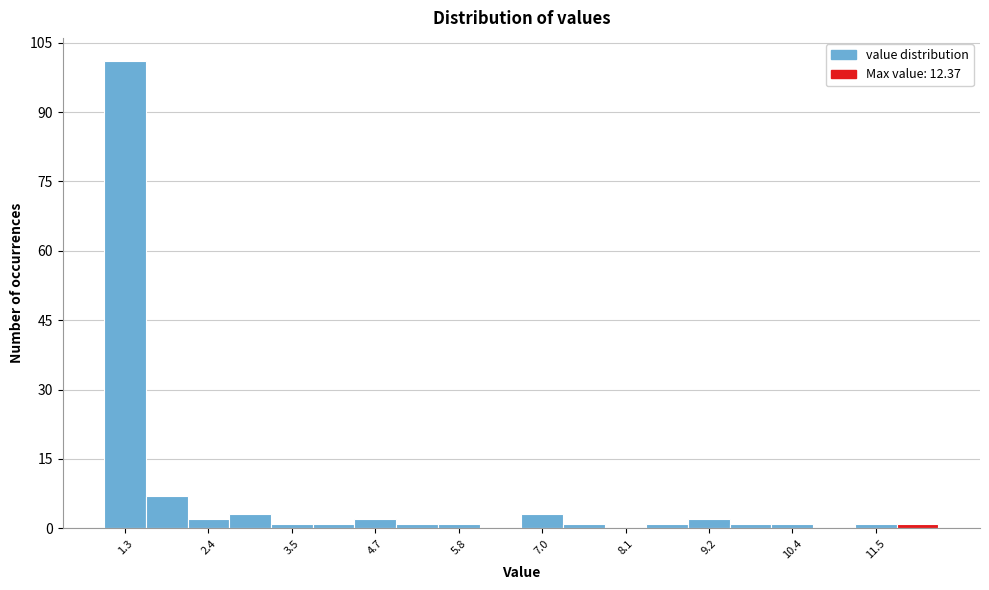

Around what value on the x-axis is the tallest bar? Give the approximate position of its centre, as read against the axis.

1.2